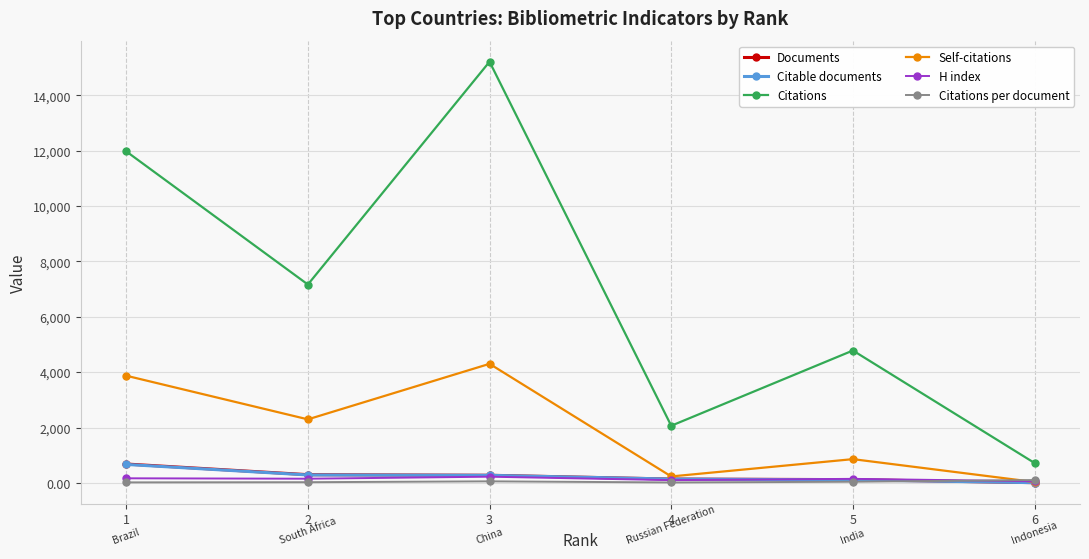

At which label does Citable documents first exceed 272?

1